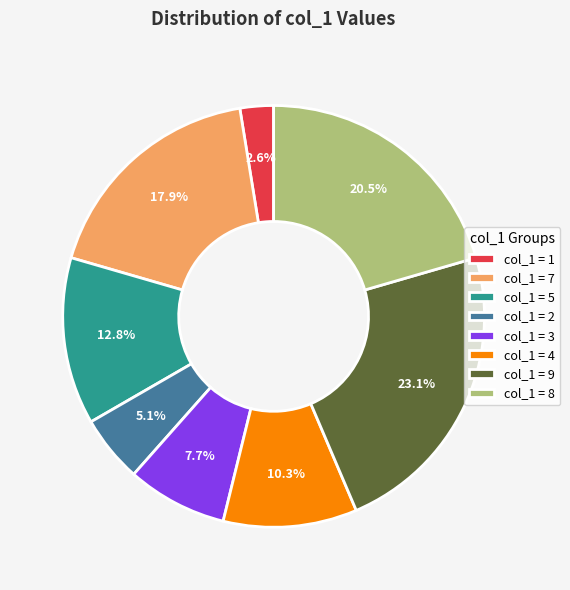

What is the largest slice in the pie chart?

col_1 = 9